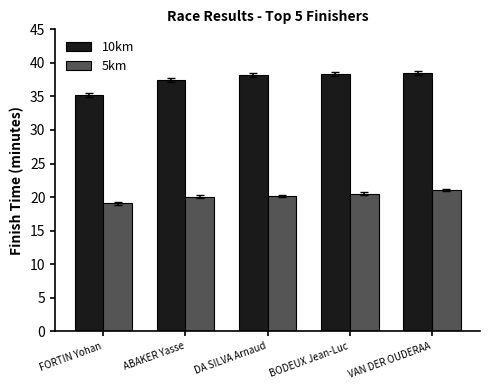

What is the greatest value displayed?

38.5